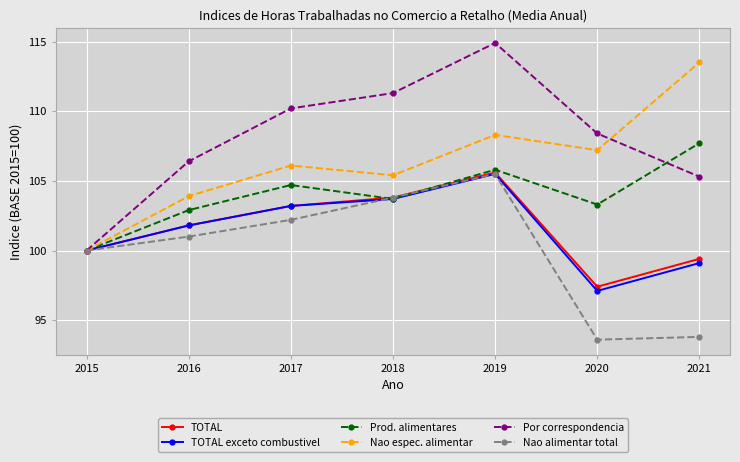

Reading left to right, what are all the values shown in this chart?

TOTAL: 100.0	101.8	103.2	103.8	105.6	97.4	99.4
TOTAL exceto combustivel: 100.0	101.8	103.2	103.7	105.5	97.1	99.1
Prod. alimentares: 100.0	102.9	104.7	103.7	105.8	103.3	107.7
Nao espec. alimentar: 100.0	103.9	106.1	105.4	108.3	107.2	113.5
Por correspondencia: 100.0	106.4	110.2	111.3	114.9	108.4	105.3
Nao alimentar total: 100.0	101.0	102.2	103.8	105.5	93.6	93.8